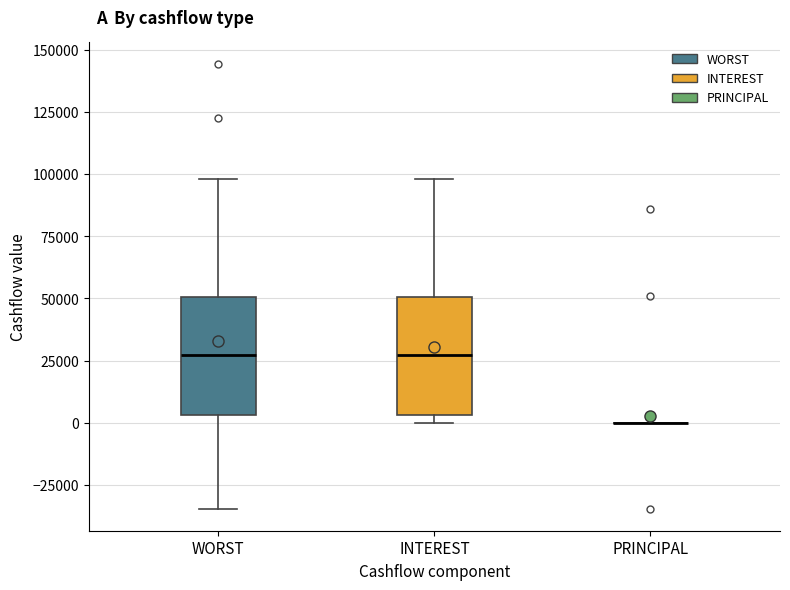

Reading left to right, read every box against the y-axis: the position of its median line, the range the box covers, and the ends of its whiskers. The values are not printed on the chart, so give them approximately, as read against the axis.

WORST: median 25000, box 5000 to 50000, whiskers -35000 to 100000
INTEREST: median 25000, box 5000 to 50000, whiskers 0 to 100000
PRINCIPAL: box collapsed to a line at 0, whiskers 0 to 0